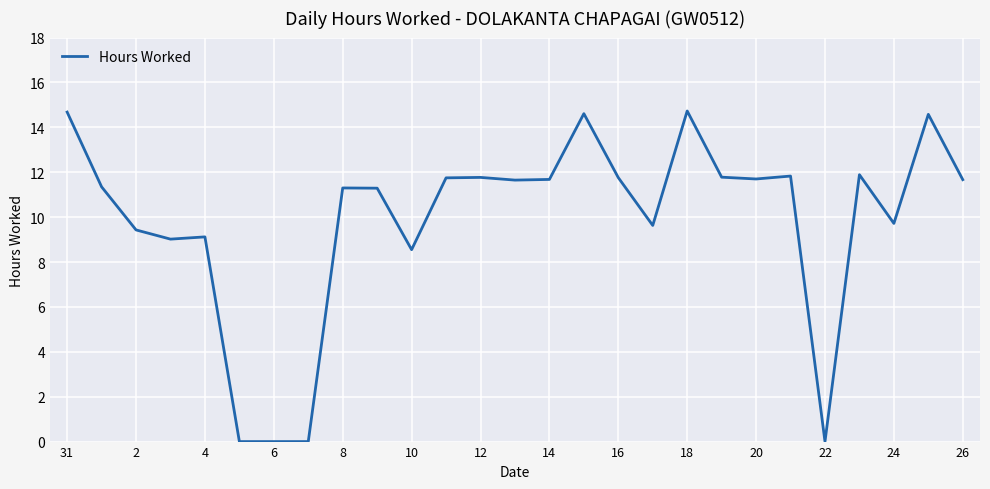

What is the greatest value displayed?

14.7